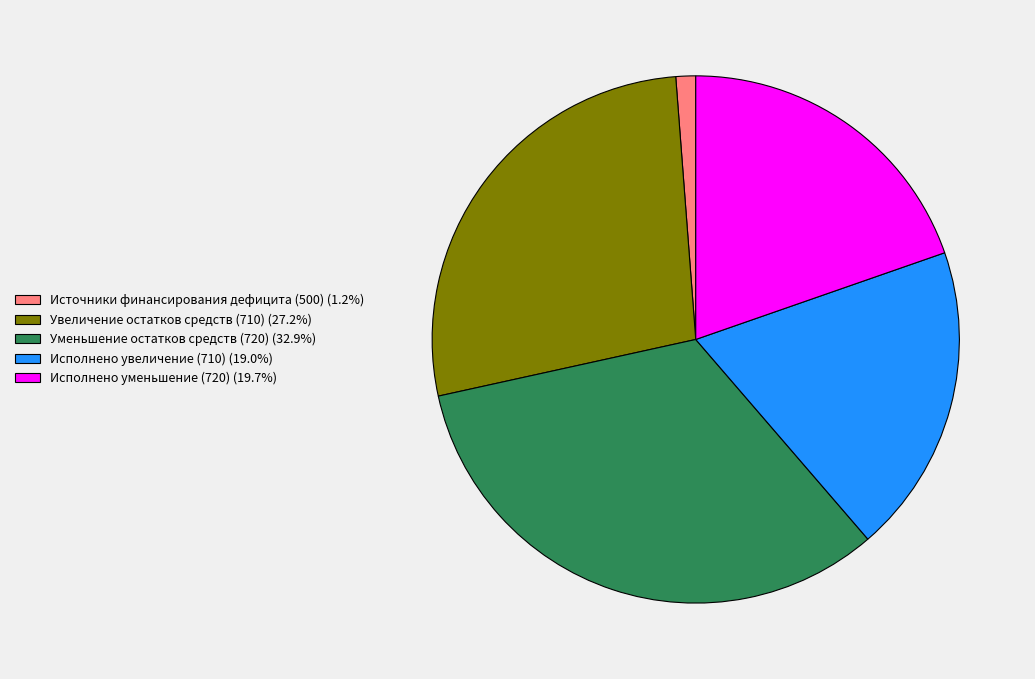

Is Исполнено уменьшение (720) the majority of the pie?

No